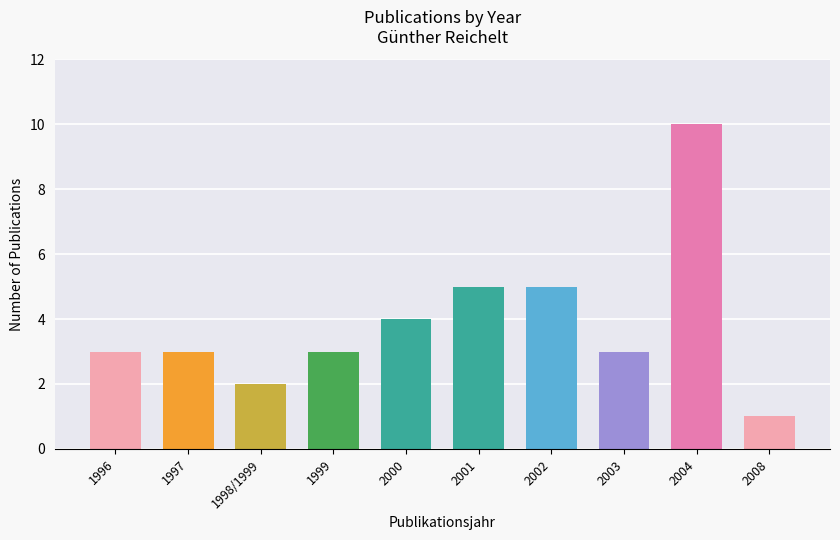

At which category does the chart reach its peak across all series?

2004